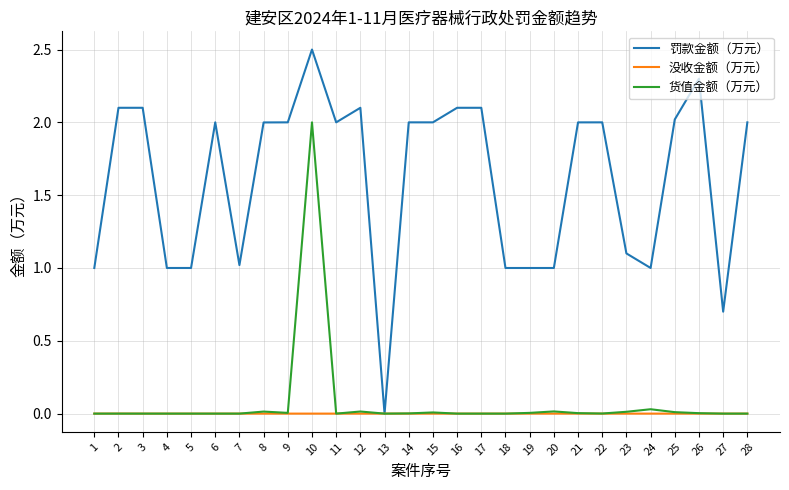

What are all the series names shown in the legend?

罚款金额（万元）, 没收金额（万元）, 货值金额（万元）